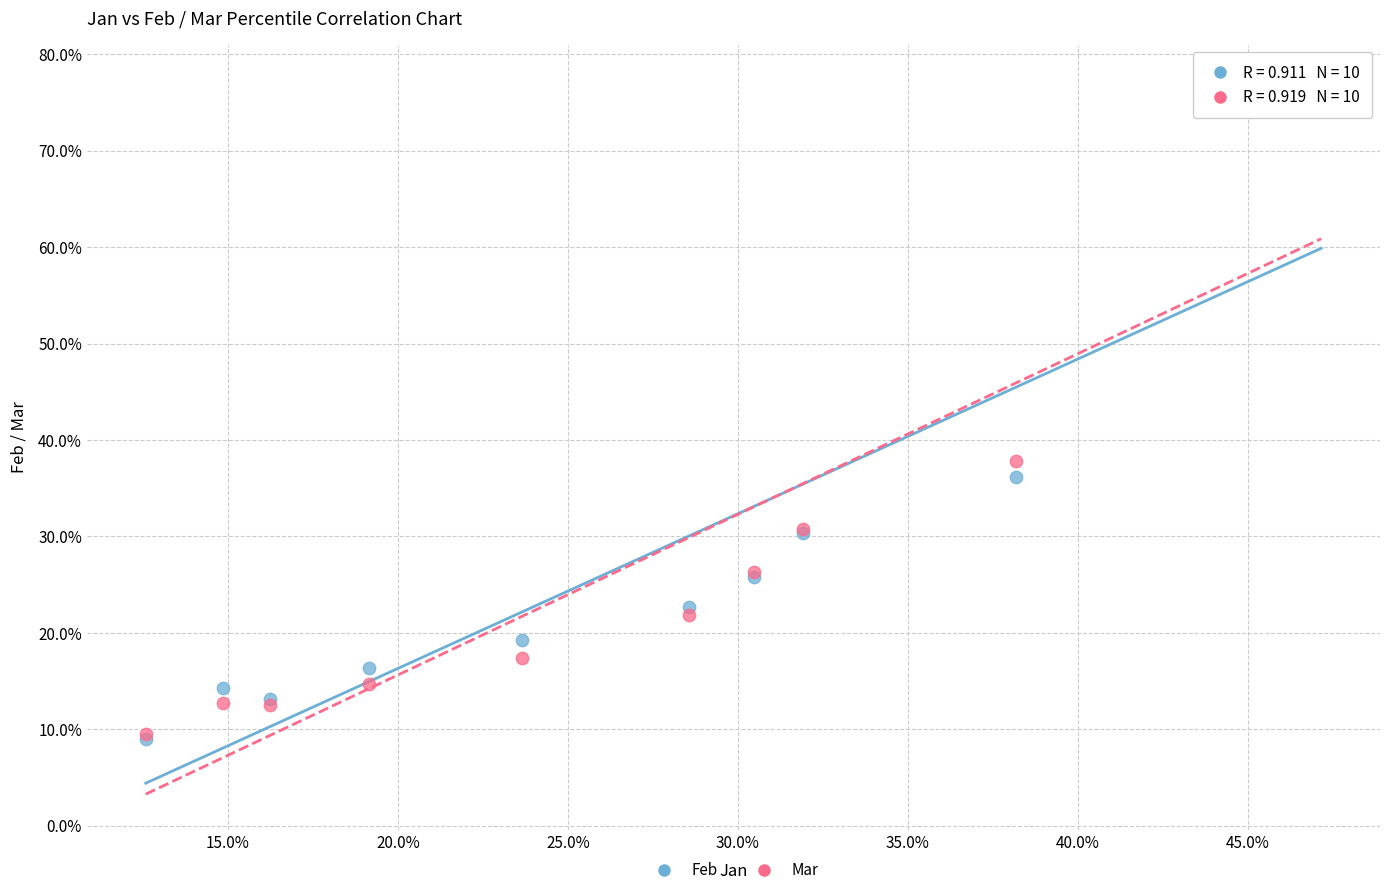

What are all the series names shown in the legend?

Feb, Mar